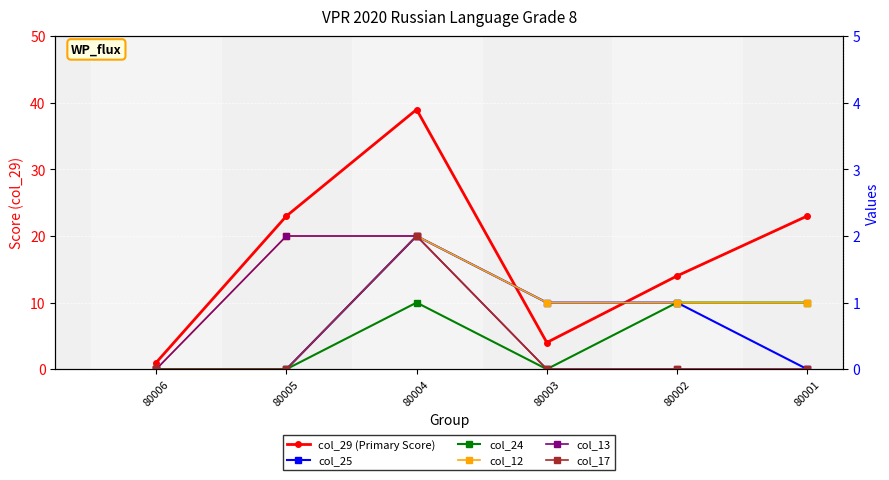

What is the sum of the col_29 (Primary Score) values at 80006 and 80002?

15